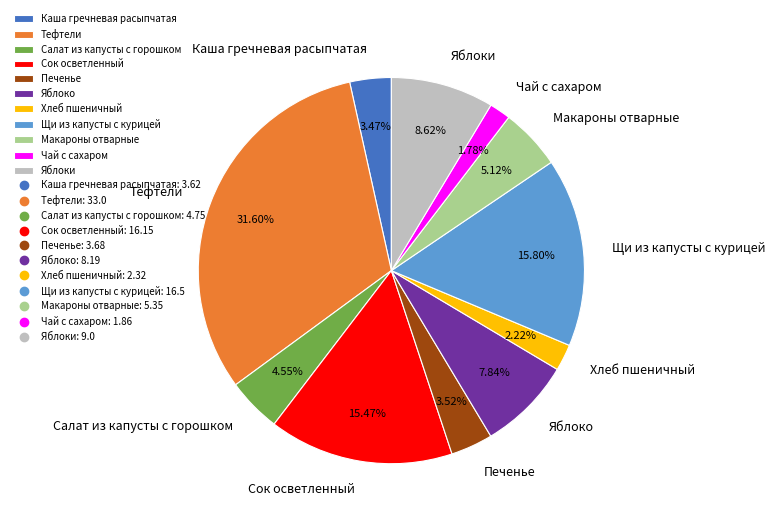

Which slice is the largest?

Тефтели